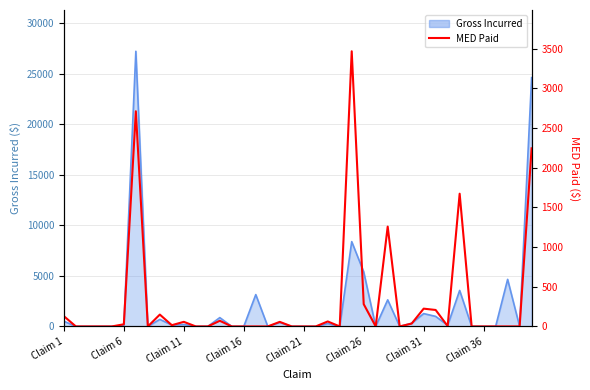

True or false: the data shows 36.5 at 29.

True